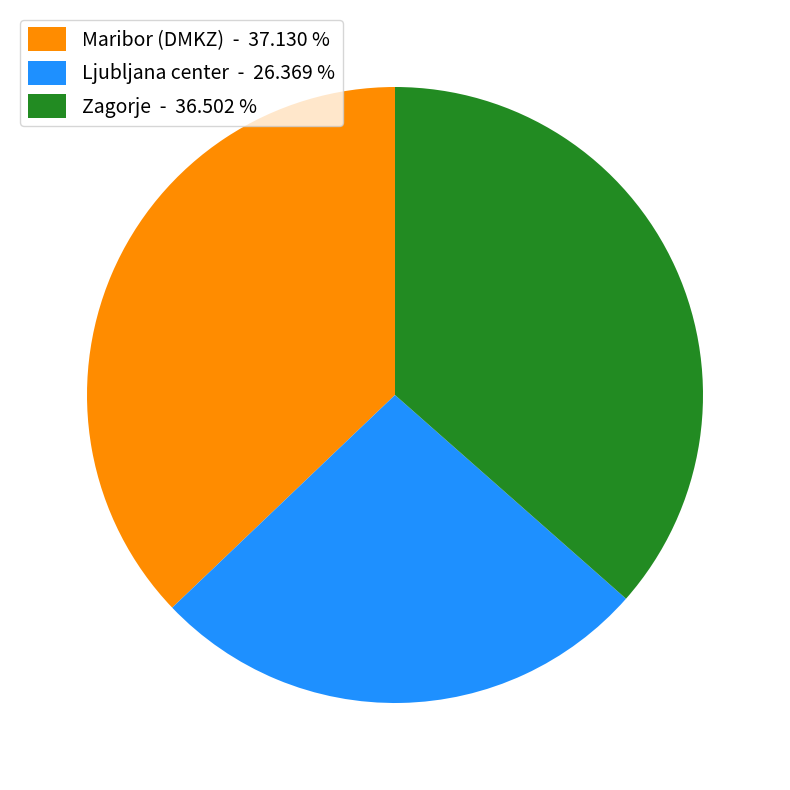

Which has a higher value, Zagorje - 36.502 % or Maribor (DMKZ) - 37.130 %?

Maribor (DMKZ) - 37.130 %